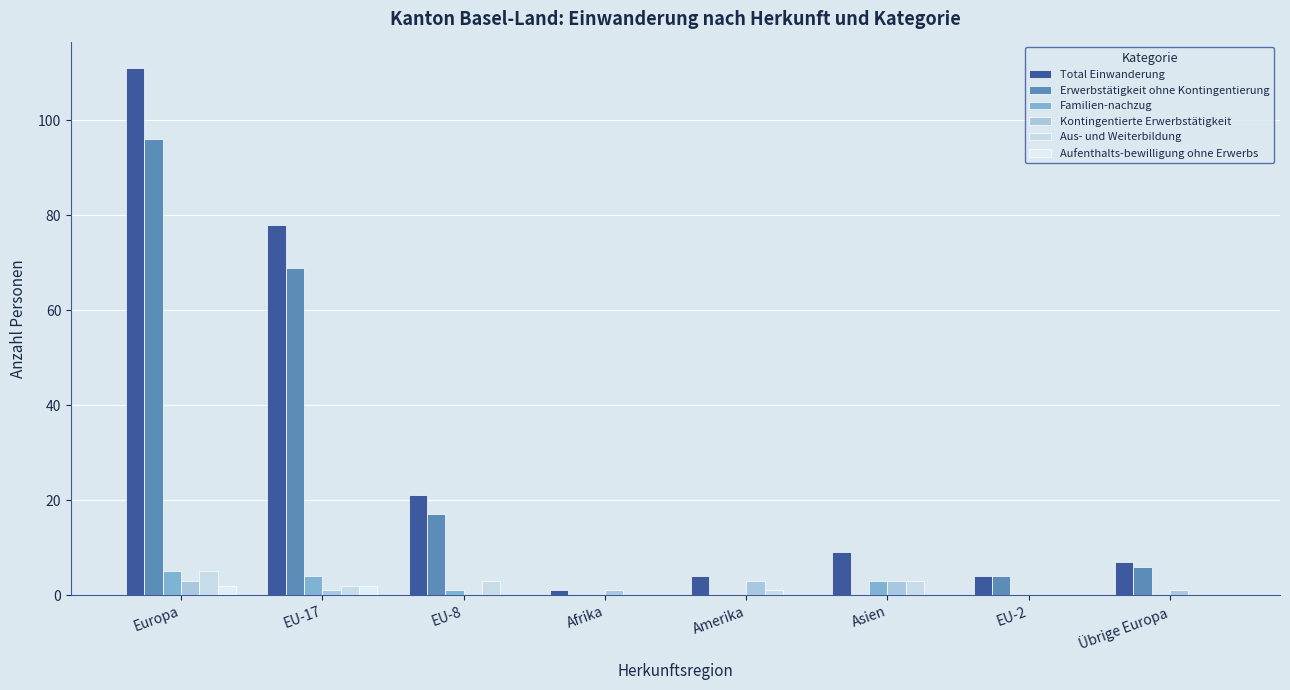

The value of Aus- und Weiterbildung at EU-2 is 0. True or false?

True